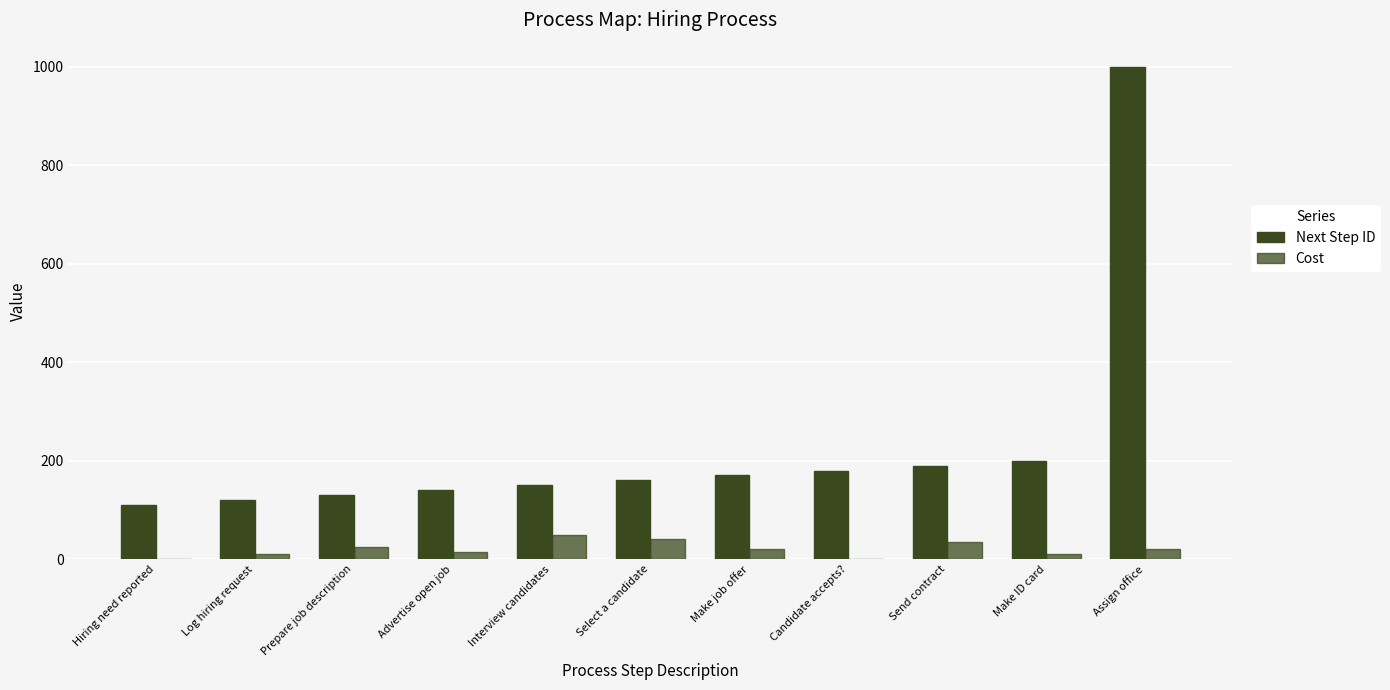

At how many categories does at least one series exceed 268?

1